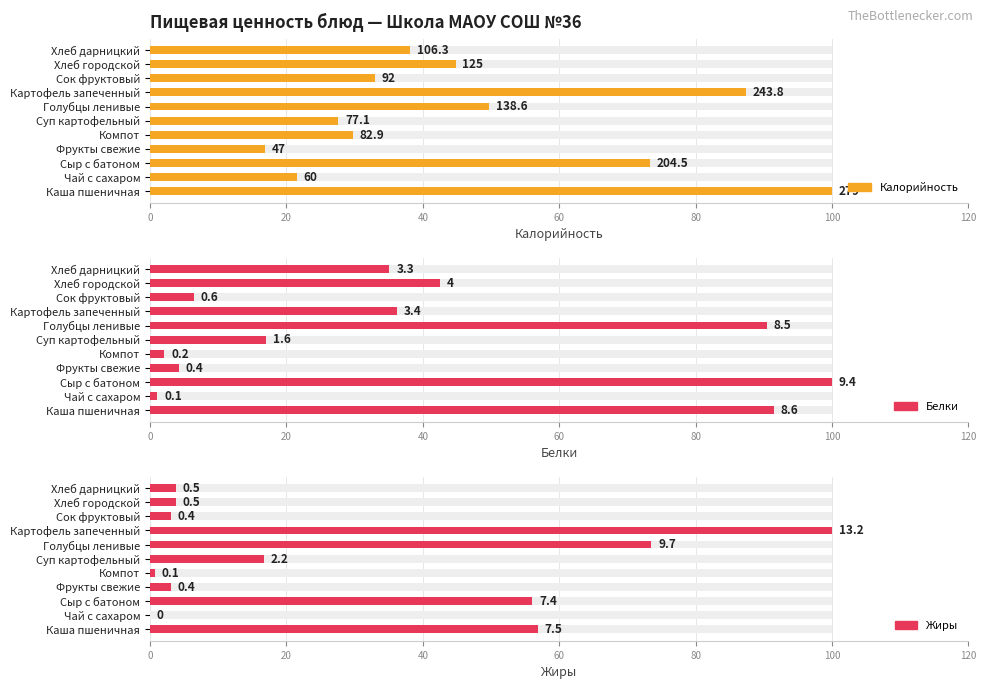

Read the Калорийность value at Чай с сахаром.

21.5